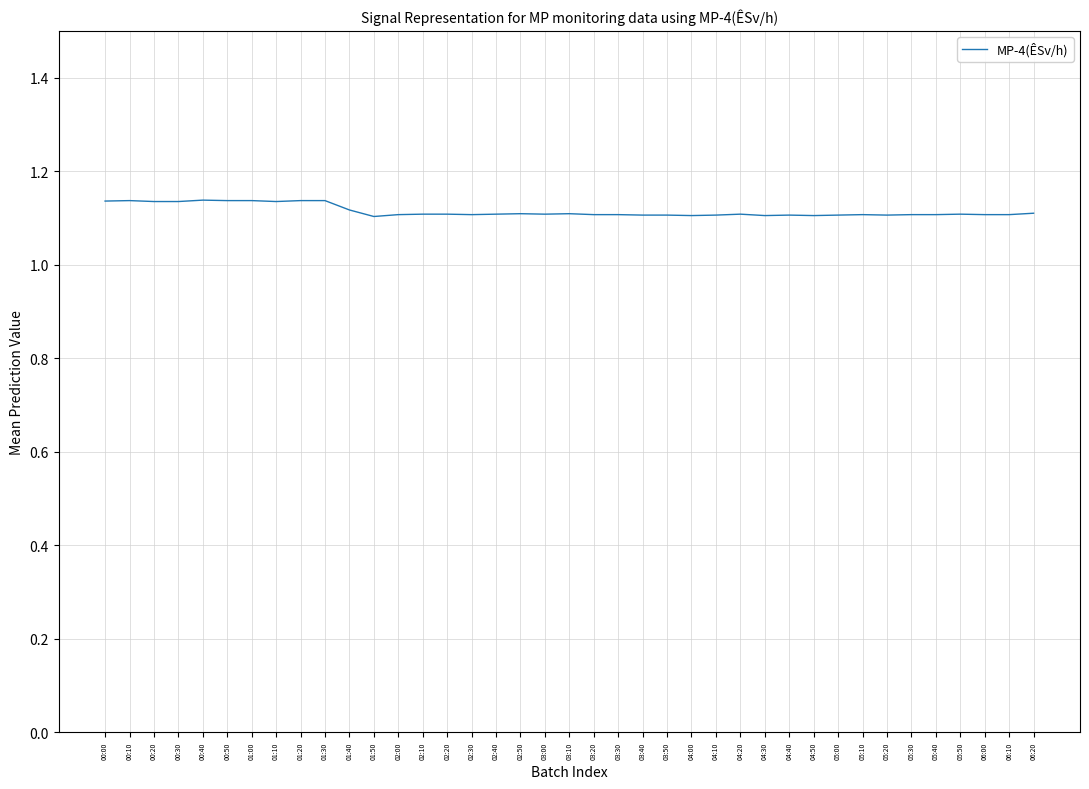

Which has a higher value, 04:30 or 00:50?

00:50